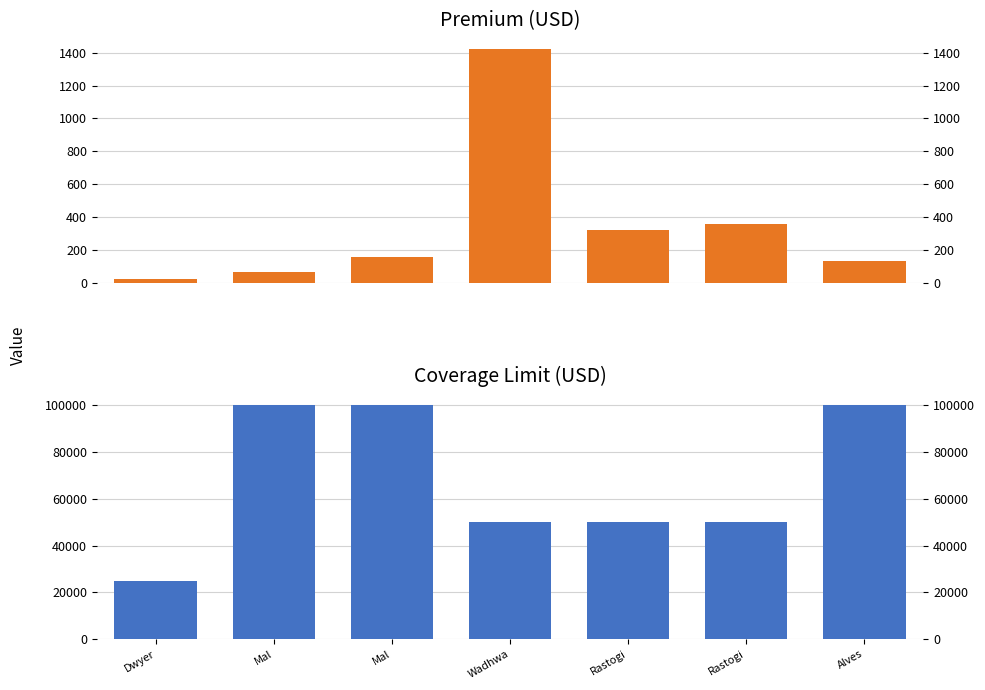

What is the minimum value shown in the chart?

22.5